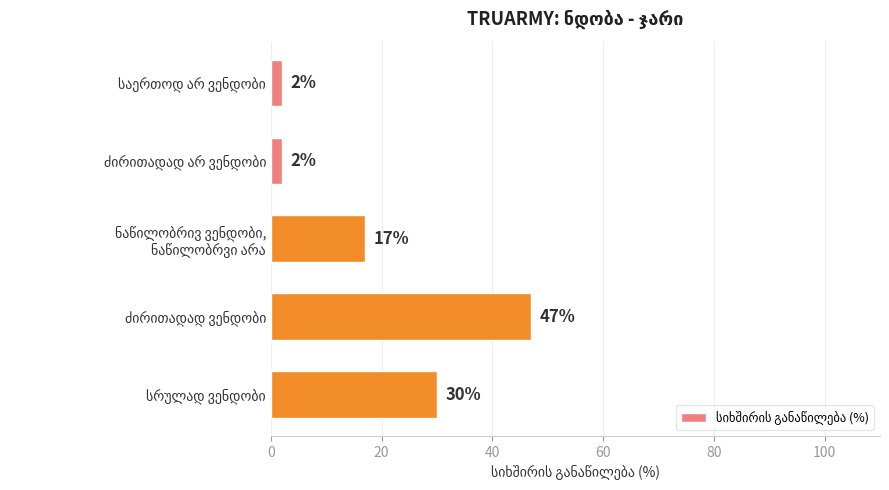

What is the difference between the second highest and minimum values?

28